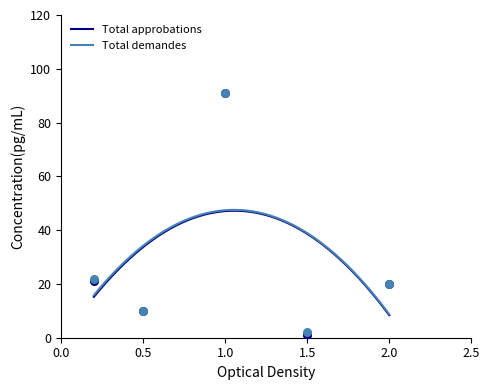

Which series reaches the maximum Y coordinate?

Total approbations